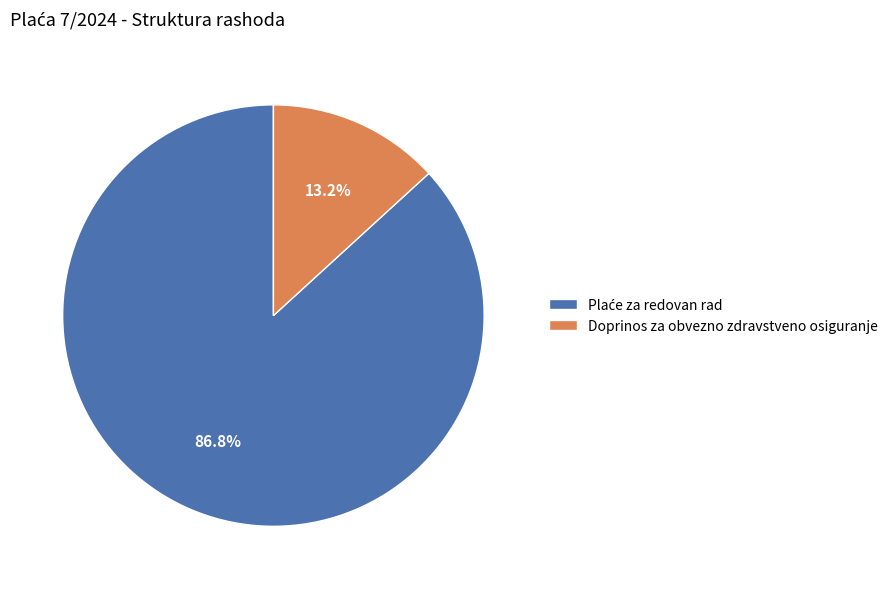

What is the smallest slice in the pie chart?

Doprinos za obvezno zdravstveno osiguranje